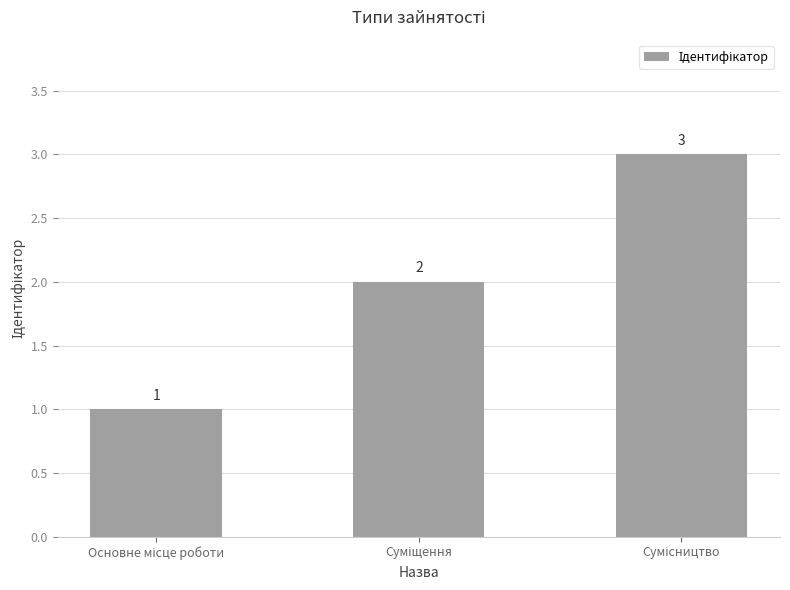

What is the maximum value shown in the chart?

3